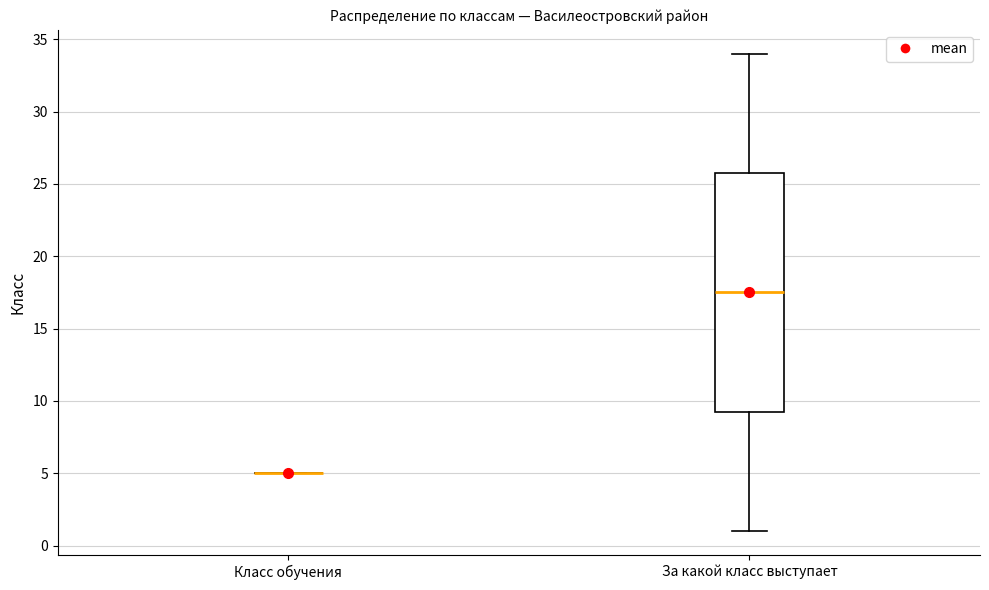

Which box is the tallest, from its lower edge to its upper edge?

За какой класс выступает